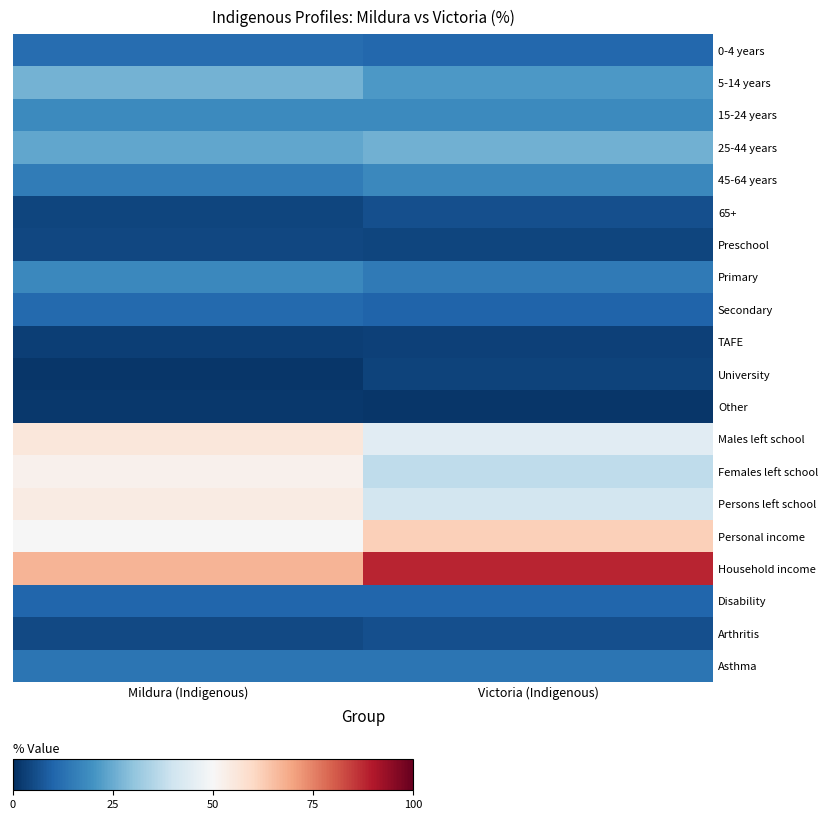

What is the spread (max minus min) of values at Victoria (Indigenous)?

87.0